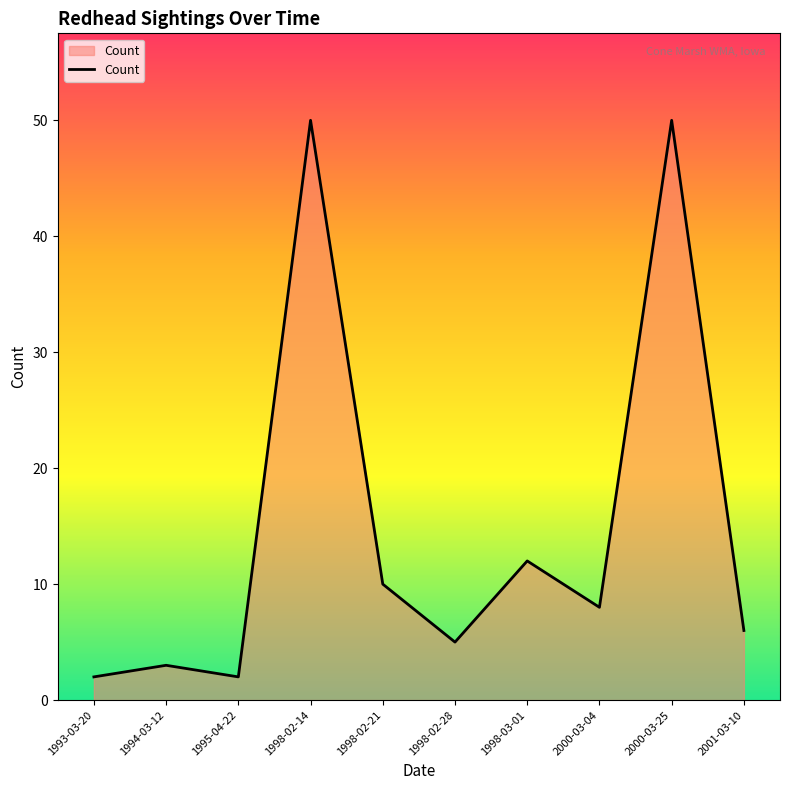

Reading left to right, list all the values displayed in this chart.

2	3	2	50	10	5	12	8	50	6